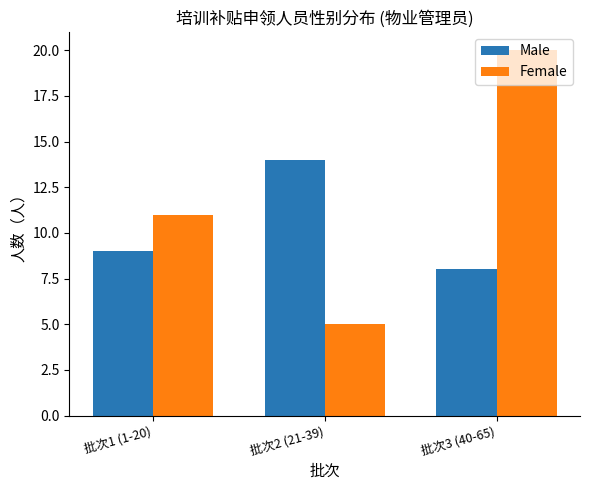

What are all the series names shown in the legend?

Male, Female